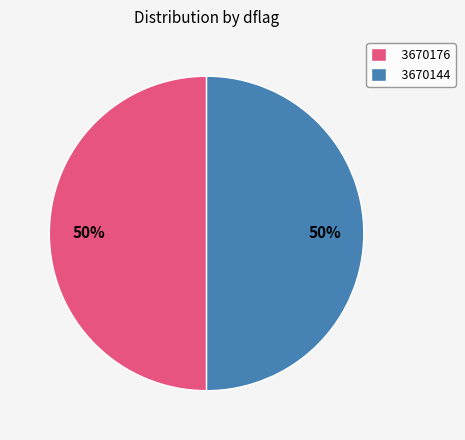

To the nearest percent, what portion does 3670176 represent?

50%